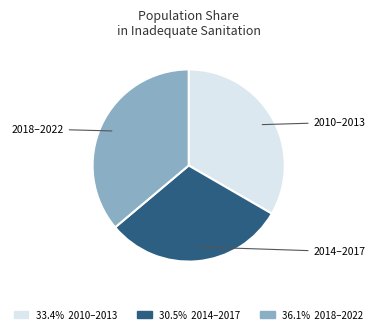

Rank the categories by value from lowest to highest.

2014–2017, 2010–2013, 2018–2022